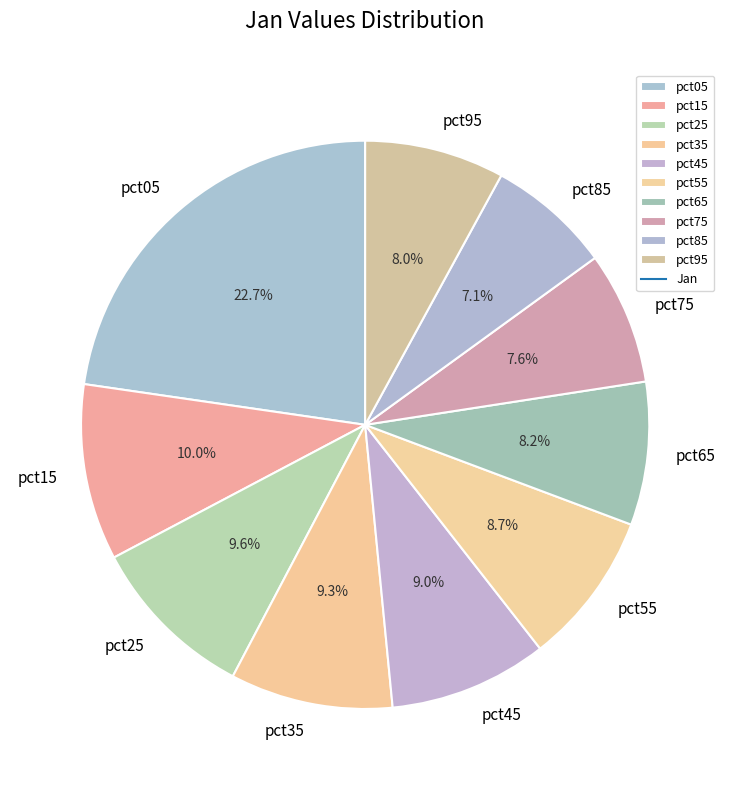

Does pct95 represent more than half of the total?

No